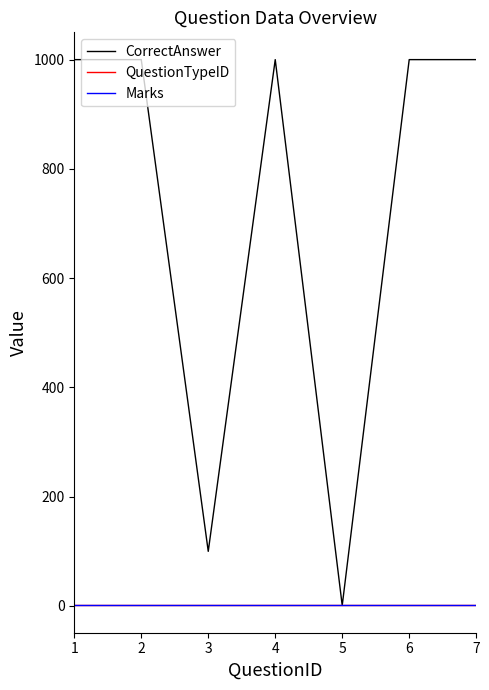

Does the chart have visible grid lines?

No